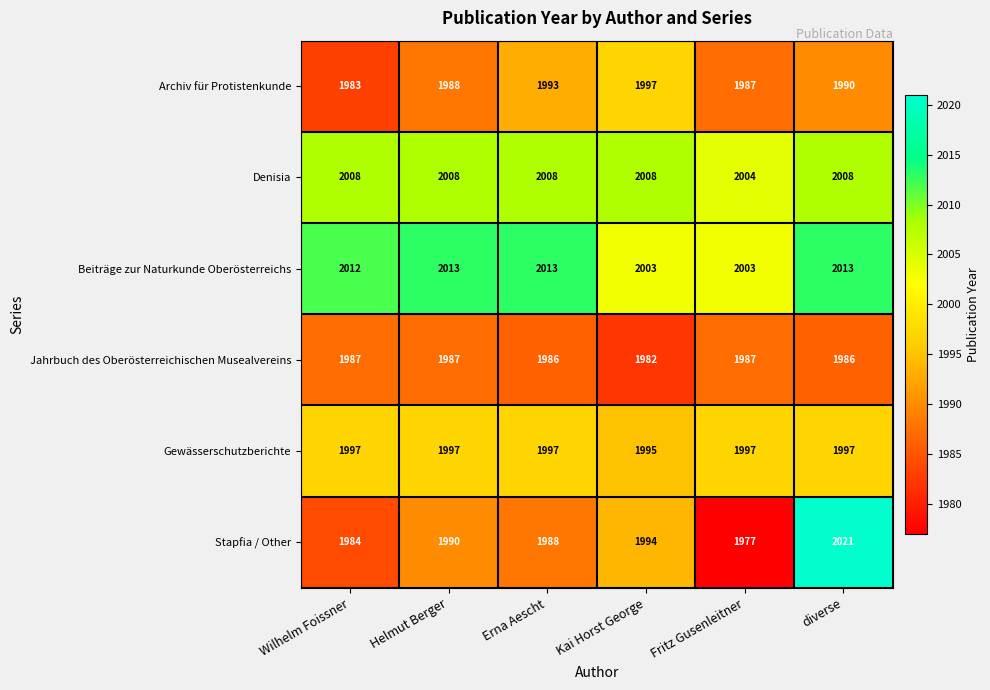

Rank the series at Kai Horst George from lowest to highest value.

Jahrbuch des Oberösterreichischen Musealvereins, Stapfia / Other, Gewässerschutzberichte, Archiv für Protistenkunde, Beiträge zur Naturkunde Oberösterreichs, Denisia